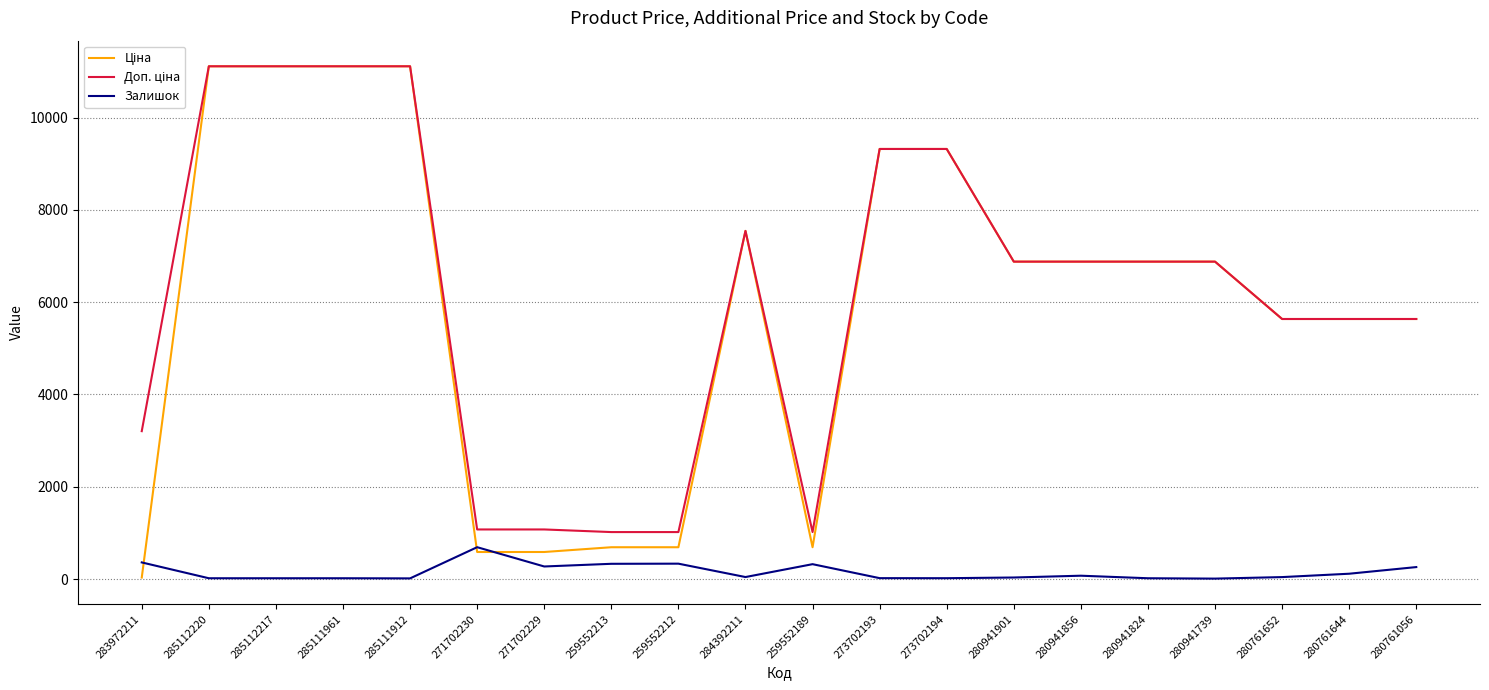

How many distinct data groups are displayed?

3